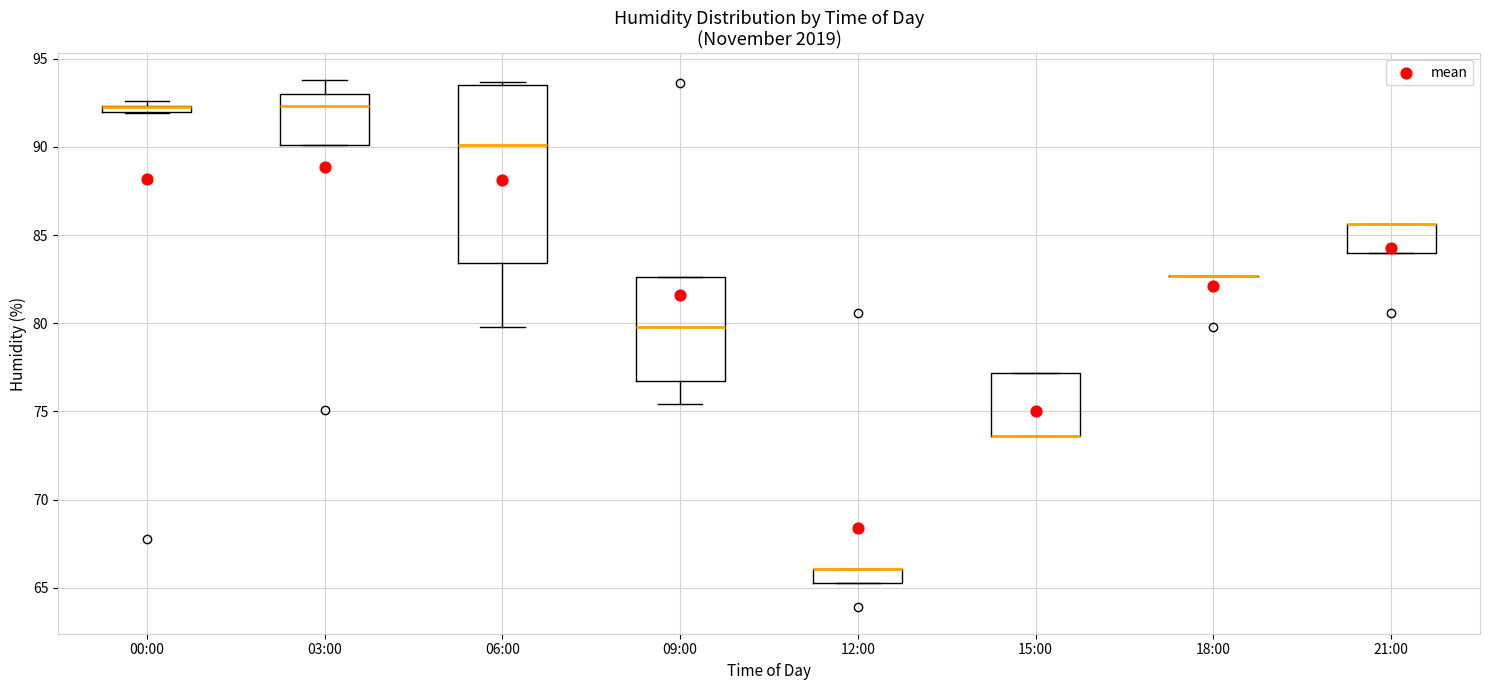

Which box is the tallest, from its lower edge to its upper edge?

06:00